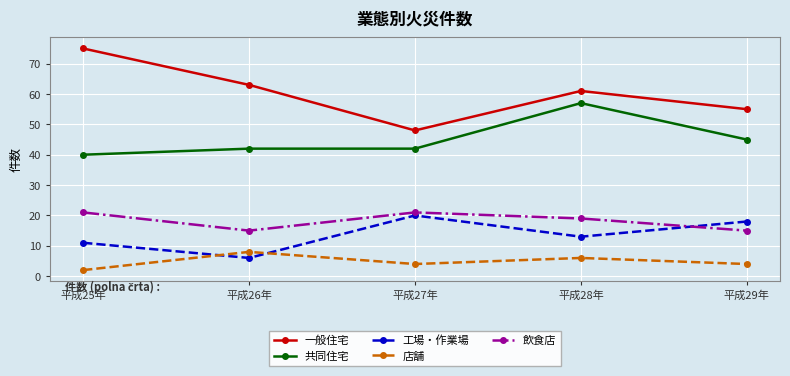

True or false: 工場・作業場 has a value of 18 at 平成29年.

True